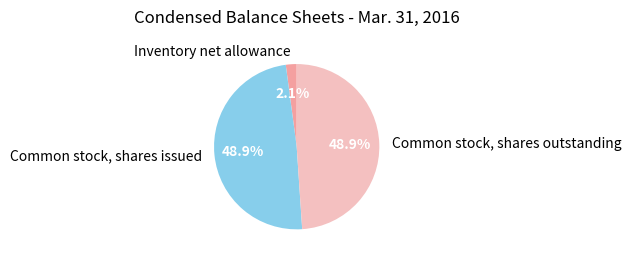

What is the ratio of the value at Common stock, shares outstanding to the value at Common stock, shares issued?

1.0